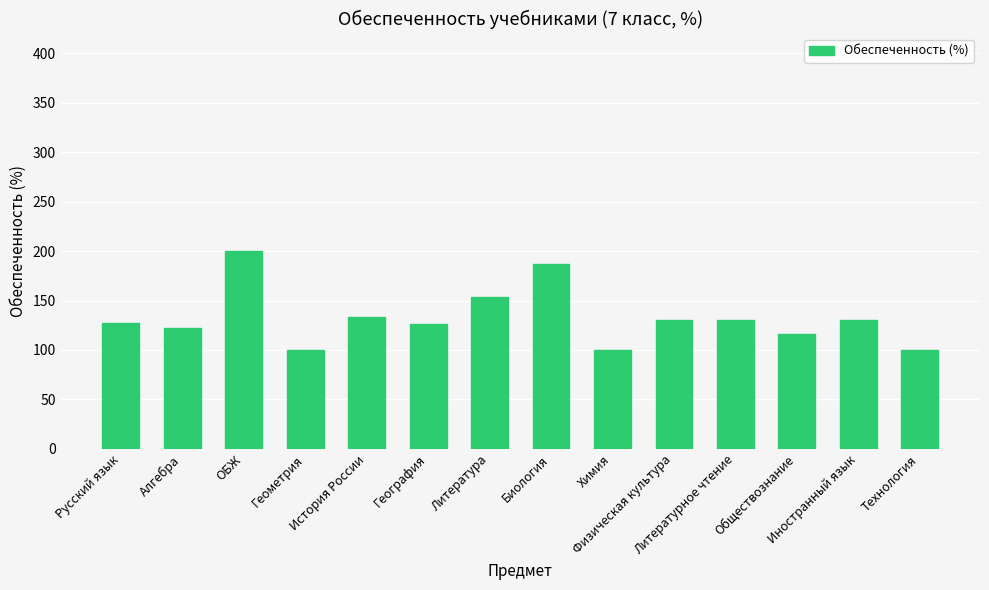

What is the change in value from Литературное чтение to Обществознание?

-13.4